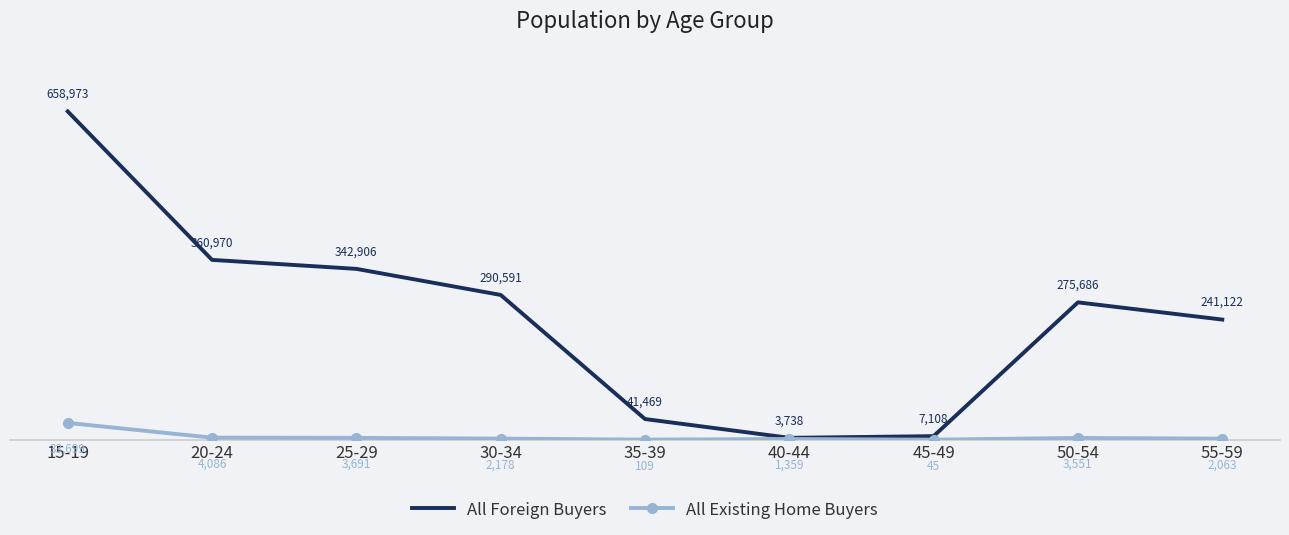

Does the chart have visible grid lines?

No